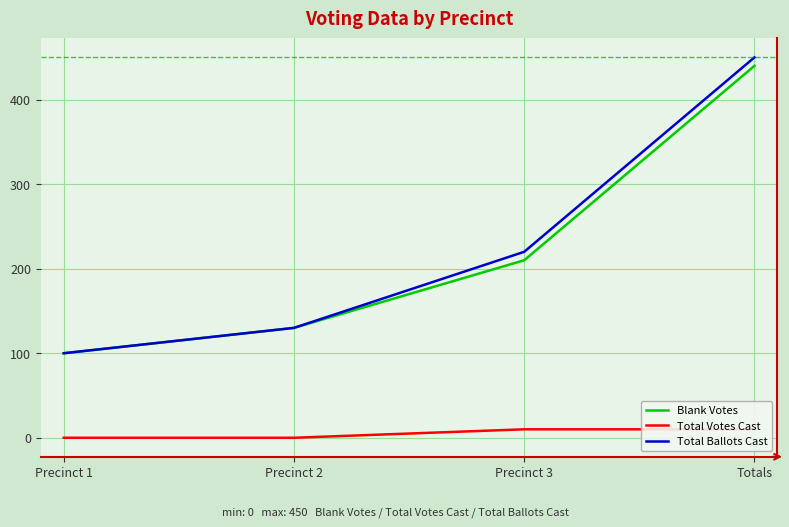

Reading right to left, list all the values displayed in this chart.

Blank Votes: 440	210	130	100
Total Votes Cast: 10	10	0	0
Total Ballots Cast: 450	220	130	100